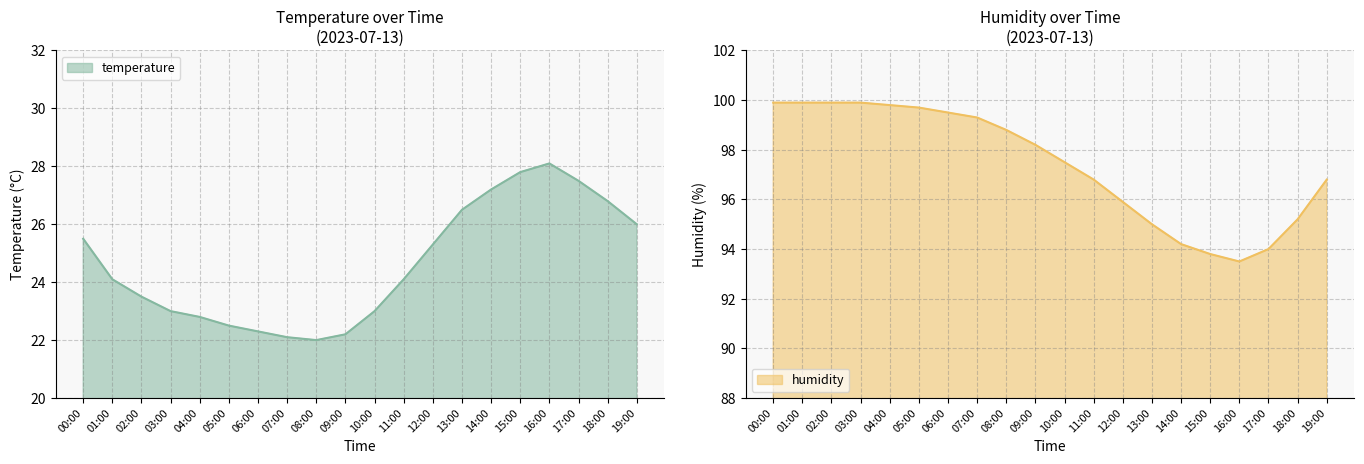

Rank the series at 14:00 from lowest to highest value.

temperature, humidity